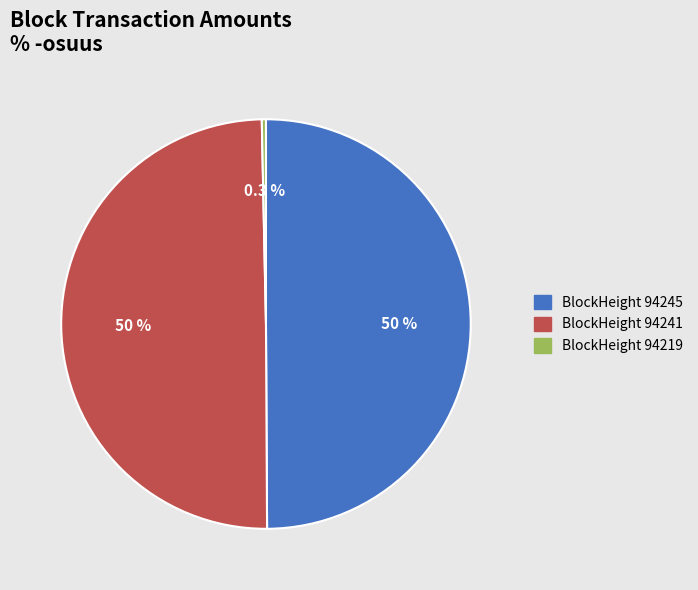

What percentage is NOT represented by BlockHeight 94219?

99.7%